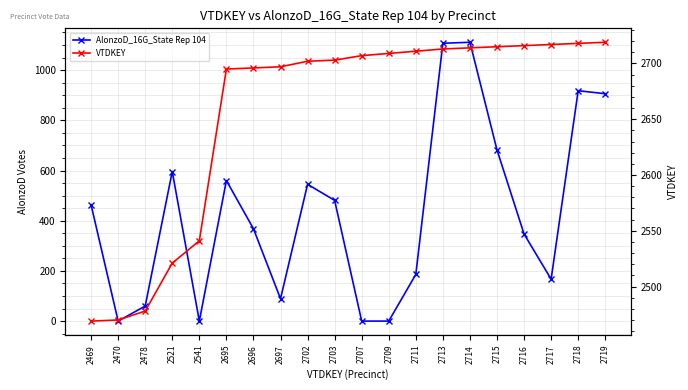

How many lines are shown in the chart?

2